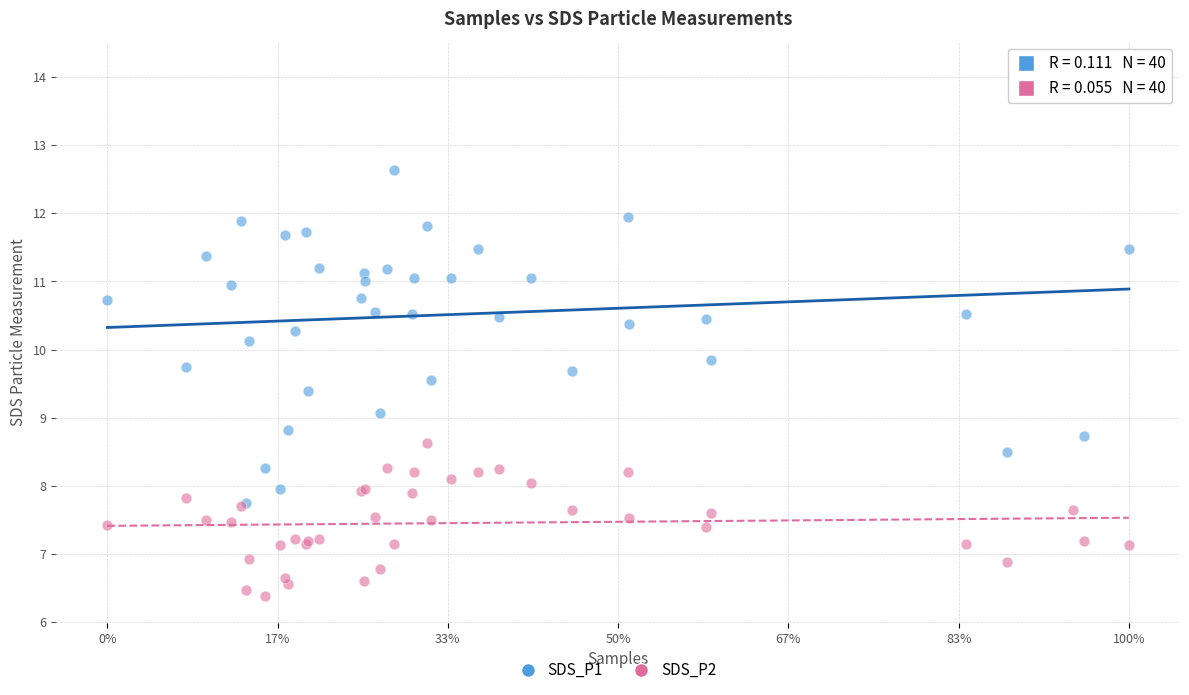

What are all the series names shown in the legend?

SDS_P1, SDS_P2